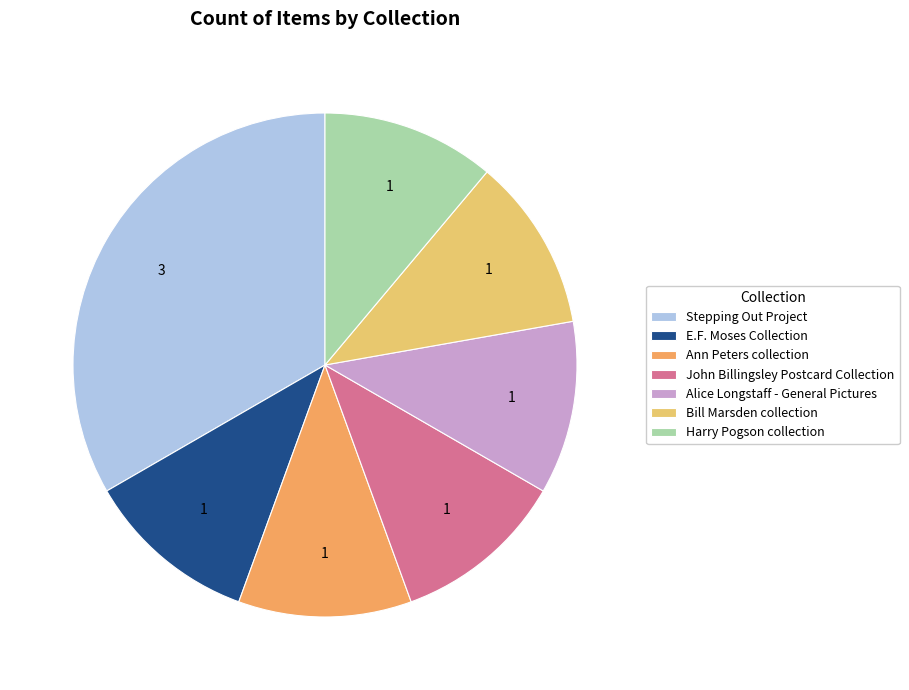

True or false: E.F. Moses Collection accounts for 17% of the total.

False